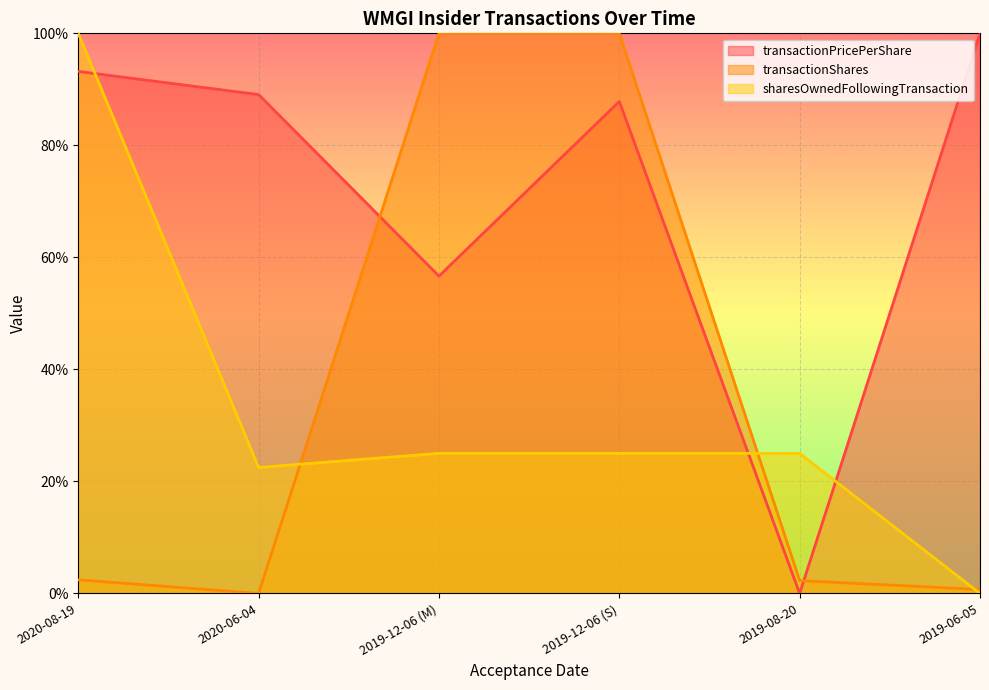

Which series has the largest total across all categories?

transactionPricePerShare